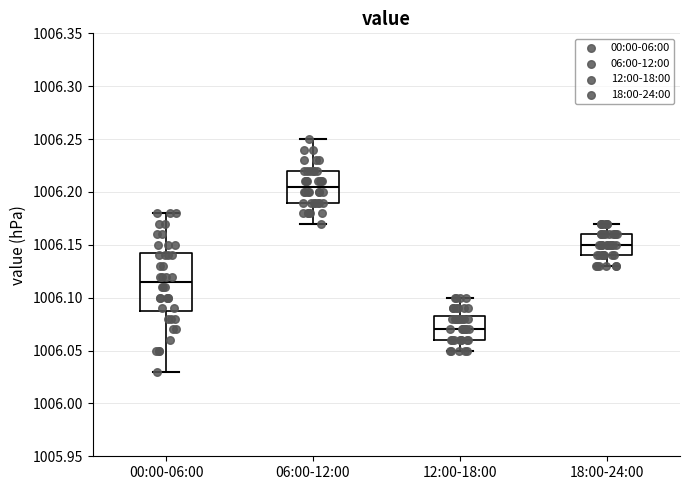

Reading left to right, transcribe this box plot: for each box, give where its median line is, the range the box spans, and where its two whiskers end, as read against the y-axis. The values are not printed on the chart, so give them approximately, as read against the axis.

00:00-06:00: median 1006.115, box 1006.090 to 1006.145, whiskers 1006.030 to 1006.180
06:00-12:00: median 1006.205, box 1006.190 to 1006.220, whiskers 1006.170 to 1006.250
12:00-18:00: median 1006.070, box 1006.060 to 1006.085, whiskers 1006.050 to 1006.100
18:00-24:00: median 1006.150, box 1006.140 to 1006.160, whiskers 1006.130 to 1006.170